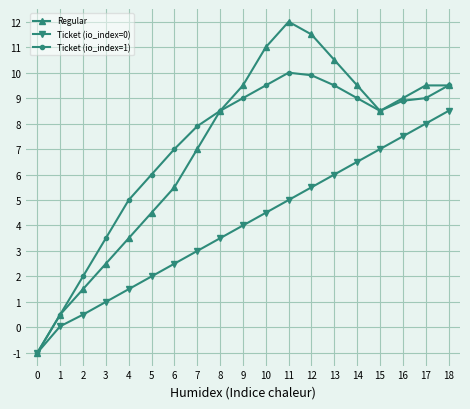

At which label is Ticket (io_index=0) closest to 3?

7